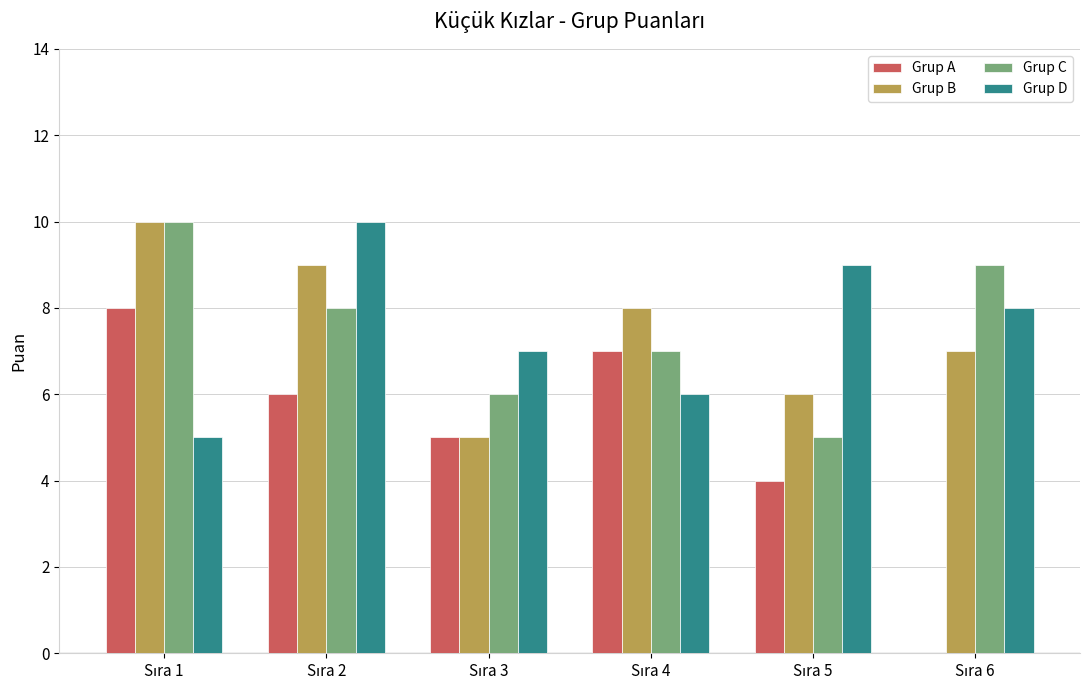

How many groups of bars are there?

6